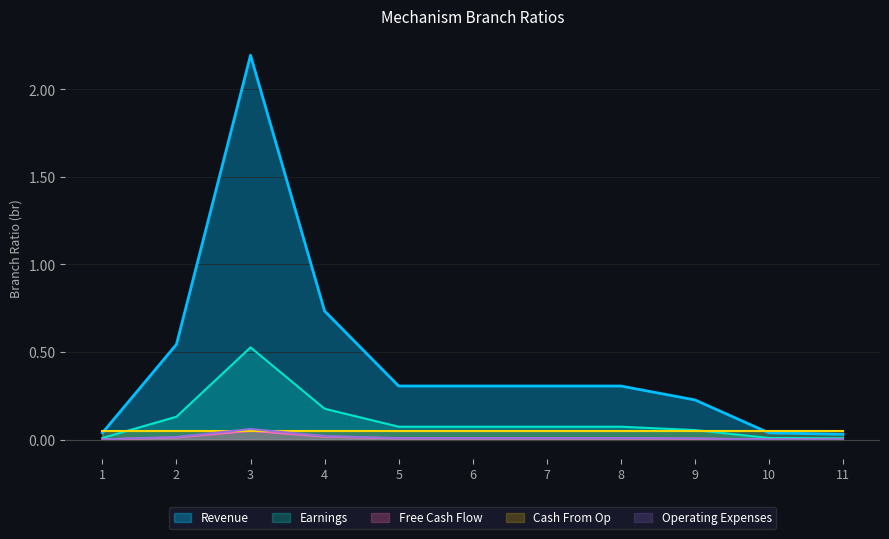

List the labels in order of Earnings value, largest first.

3, 4, 2, 5, 6, 7, 8, 9, 1, 10, 11